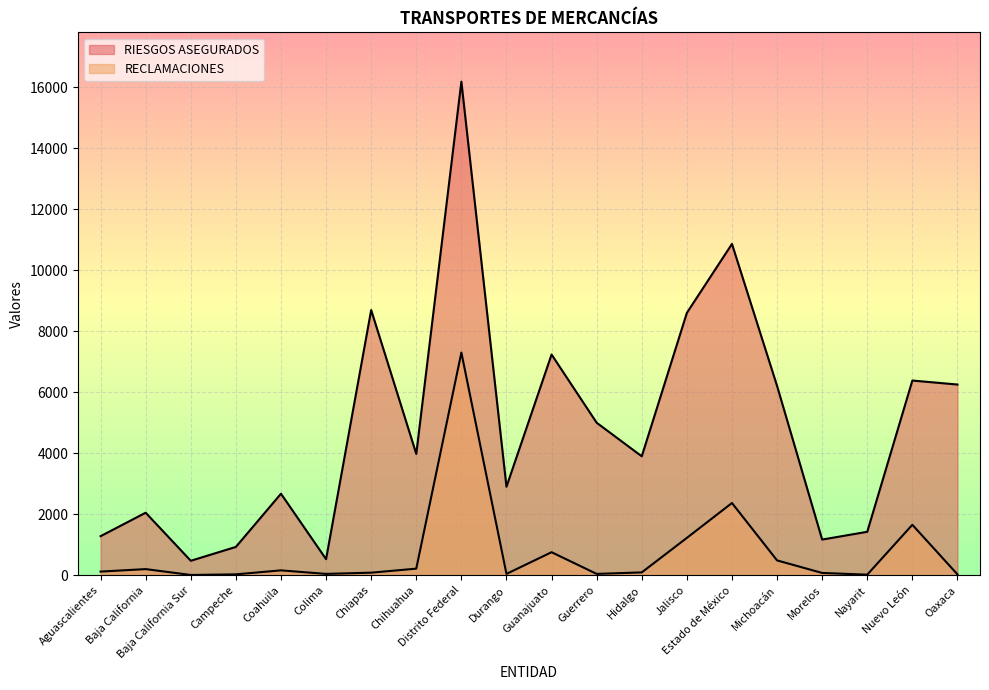

At which category does RECLAMACIONES reach its first local valley?

Baja California Sur